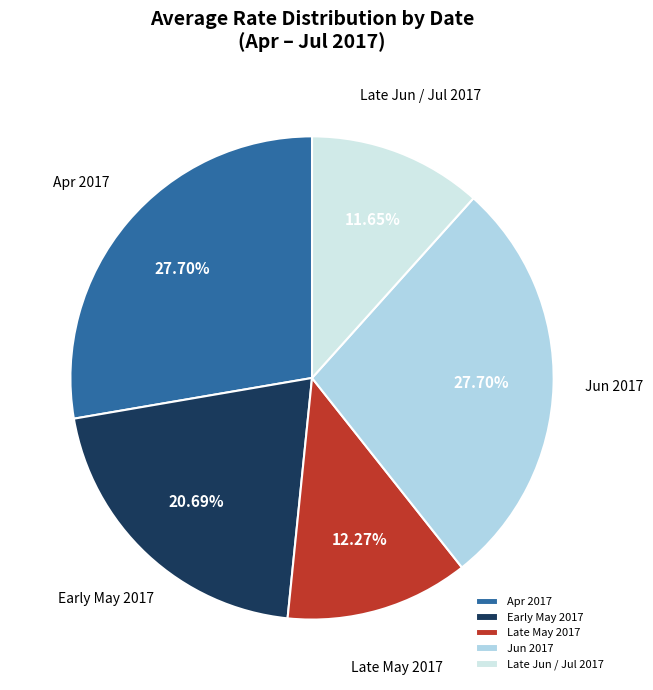

Which category has the smallest portion of the pie?

Late Jun / Jul 2017